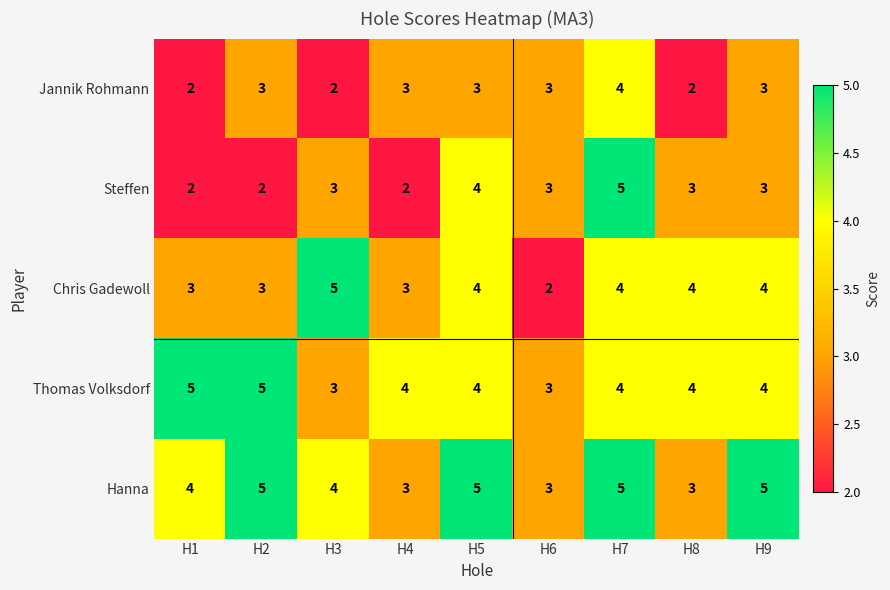

At how many categories does at least one series exceed 2?

9